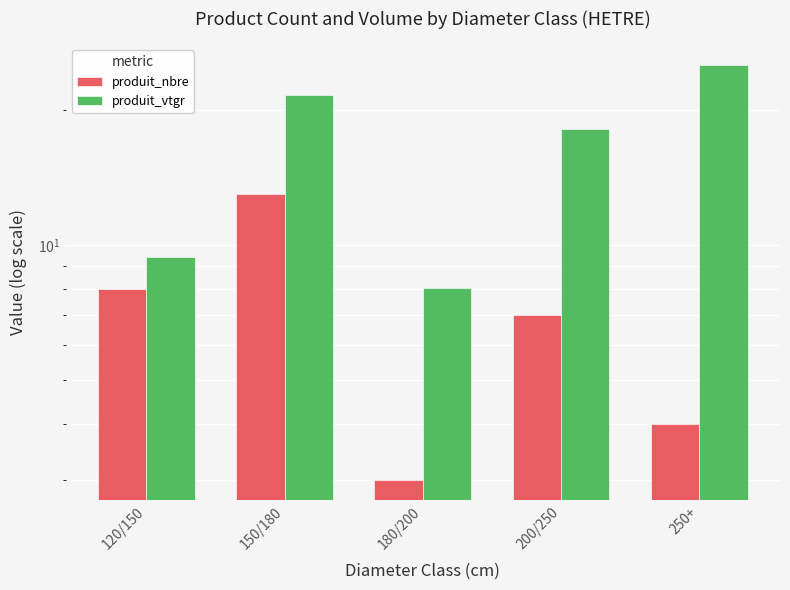

Rank the series by their average value, from highest to lowest.

produit_vtgr, produit_nbre